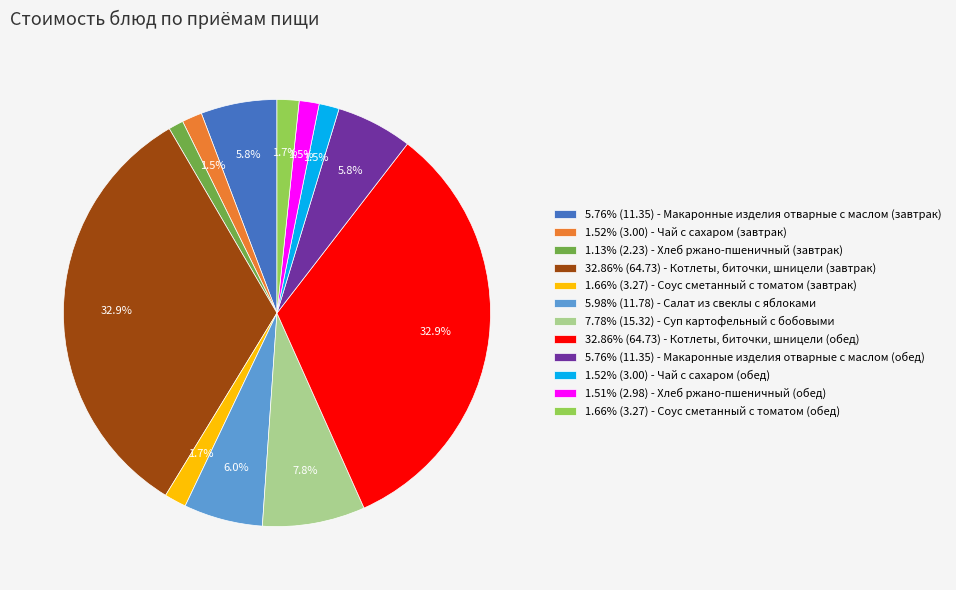

Does 1.66% (3.27) - Соус сметанный с томатом (обед) account for over 50% of the chart?

No